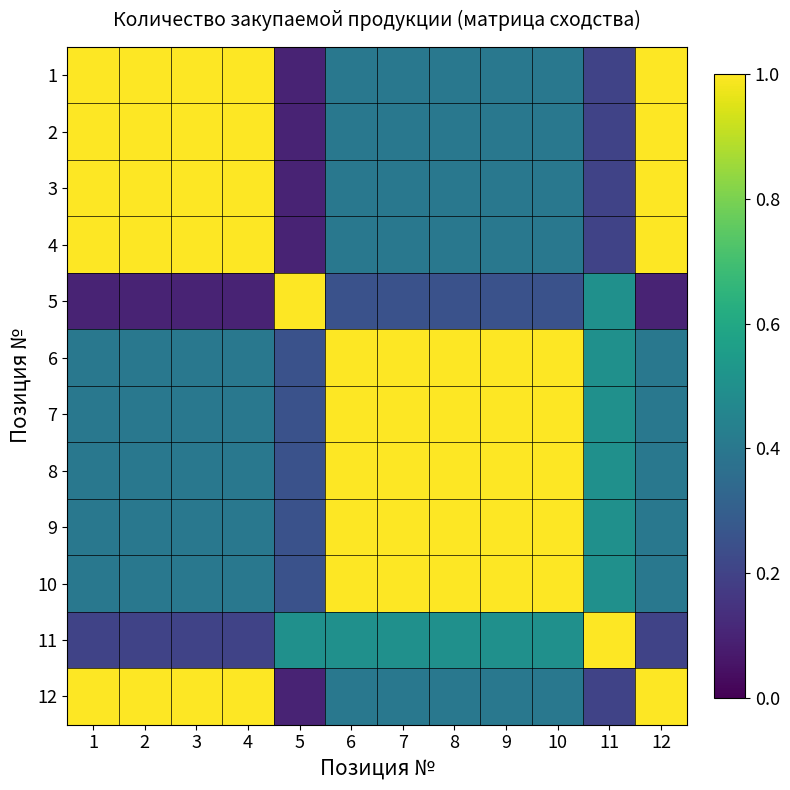

Between 8 and 3, which is larger?

3